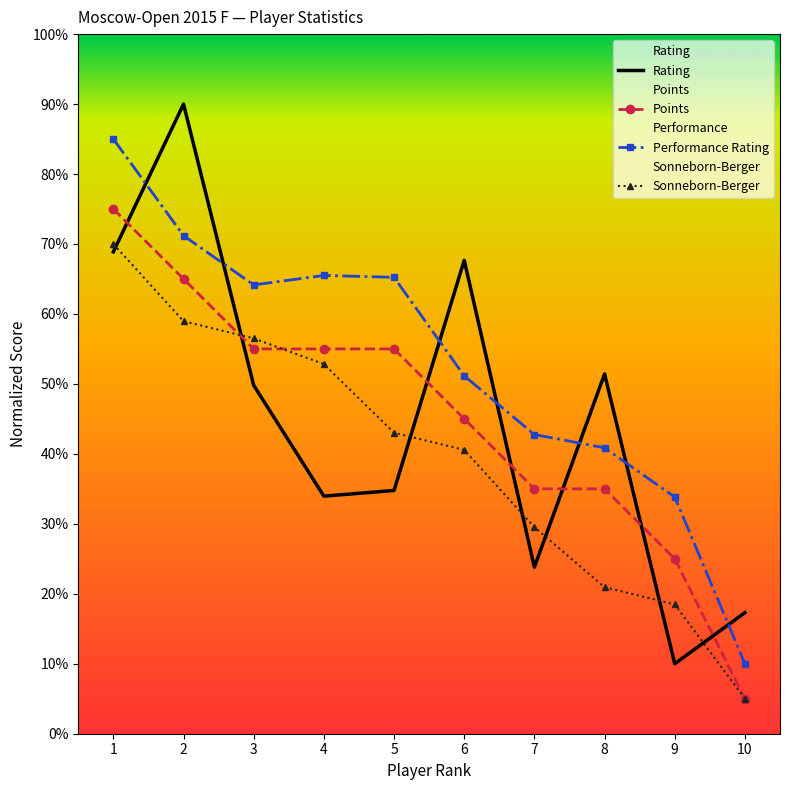

True or false: Points and Performance Rating cross at least once.

False